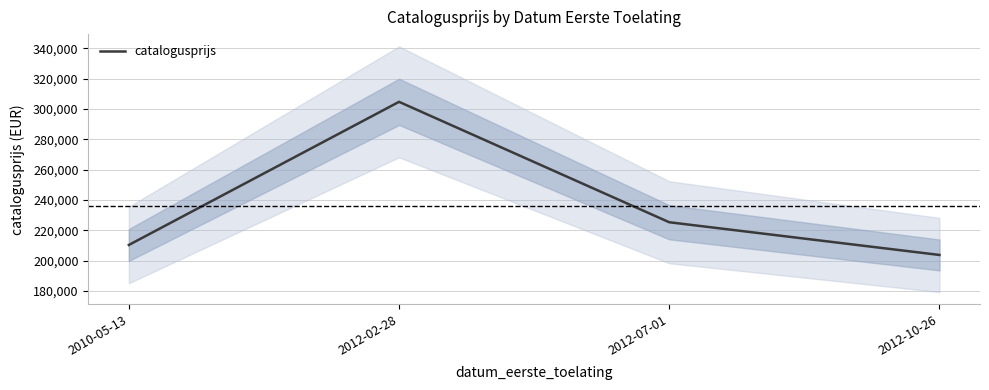

What is the difference between the maximum and minimum values?

101002